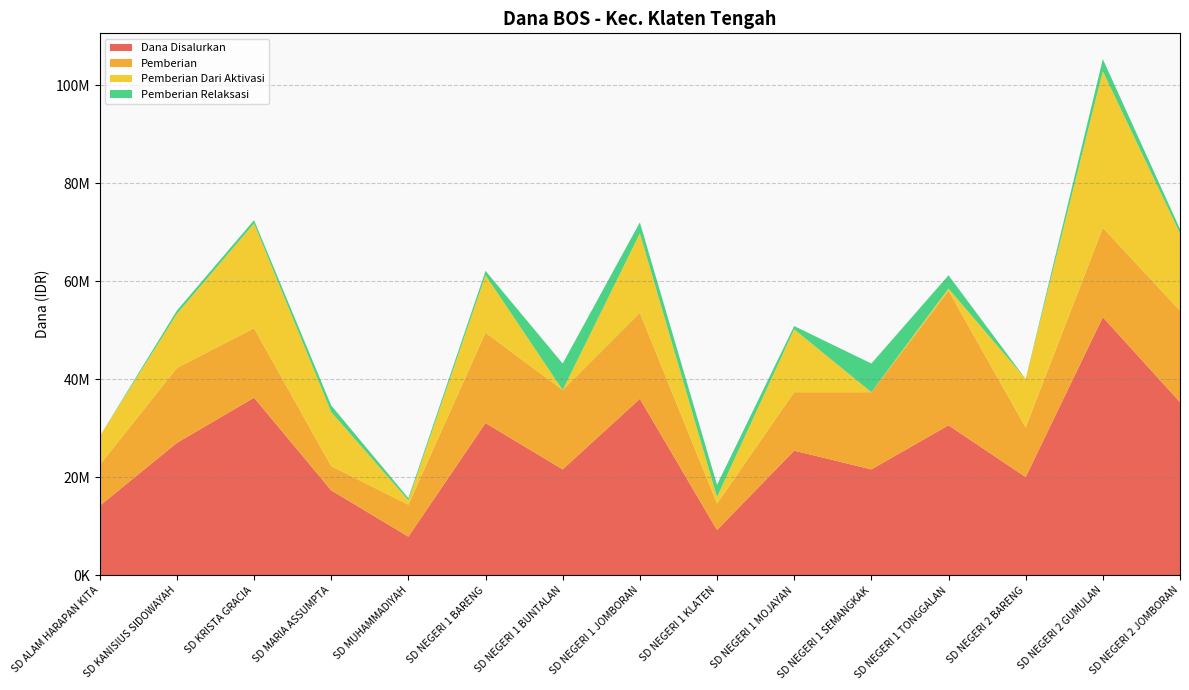

Reading left to right, list all the values displayed in this chart.

Dana Disalurkan: SD ALAM HARAPAN KITA=14175000	SD KANISIUS SIDOWAYAH=27000000	SD KRISTA GRACIA=36225000	SD MARIA ASSUMPTA=17325000	SD MUHAMMADIYAH=7875000	SD NEGERI 1 BARENG=31050000	SD NEGERI 1 BUNTALAN=21600000	SD NEGERI 1 JOMBORAN=36000000	SD NEGERI 1 KLATEN=9225000	SD NEGERI 1 MOJAYAN=25425000	SD NEGERI 1 SEMANGKAK=21600000	SD NEGERI 1 TONGGALAN=30600000	SD NEGERI 2 BARENG=20025000	SD NEGERI 2 GUMULAN=52650000	SD NEGERI 2 JOMBORAN=35325000
Pemberian: SD ALAM HARAPAN KITA=8325000	SD KANISIUS SIDOWAYAH=15300000	SD KRISTA GRACIA=14175000	SD MARIA ASSUMPTA=4950000	SD MUHAMMADIYAH=6525000	SD NEGERI 1 BARENG=18450000	SD NEGERI 1 BUNTALAN=16200000	SD NEGERI 1 JOMBORAN=17550000	SD NEGERI 1 KLATEN=5400000	SD NEGERI 1 MOJAYAN=11925000	SD NEGERI 1 SEMANGKAK=15750000	SD NEGERI 1 TONGGALAN=27450000	SD NEGERI 2 BARENG=10125000	SD NEGERI 2 GUMULAN=18225000	SD NEGERI 2 JOMBORAN=18675000
Pemberian Dari Aktivasi: SD ALAM HARAPAN KITA=5850000	SD KANISIUS SIDOWAYAH=11025000	SD KRISTA GRACIA=21375000	SD MARIA ASSUMPTA=11025000	SD MUHAMMADIYAH=900000	SD NEGERI 1 BARENG=11700000	SD NEGERI 1 BUNTALAN=0	SD NEGERI 1 JOMBORAN=16200000	SD NEGERI 1 KLATEN=1350000	SD NEGERI 1 MOJAYAN=12825000	SD NEGERI 1 SEMANGKAK=0	SD NEGERI 1 TONGGALAN=450000	SD NEGERI 2 BARENG=9900000	SD NEGERI 2 GUMULAN=31950000	SD NEGERI 2 JOMBORAN=15750000
Pemberian Relaksasi: SD ALAM HARAPAN KITA=0	SD KANISIUS SIDOWAYAH=675000	SD KRISTA GRACIA=675000	SD MARIA ASSUMPTA=1350000	SD MUHAMMADIYAH=450000	SD NEGERI 1 BARENG=900000	SD NEGERI 1 BUNTALAN=5400000	SD NEGERI 1 JOMBORAN=2250000	SD NEGERI 1 KLATEN=2475000	SD NEGERI 1 MOJAYAN=675000	SD NEGERI 1 SEMANGKAK=5850000	SD NEGERI 1 TONGGALAN=2700000	SD NEGERI 2 BARENG=0	SD NEGERI 2 GUMULAN=2475000	SD NEGERI 2 JOMBORAN=900000